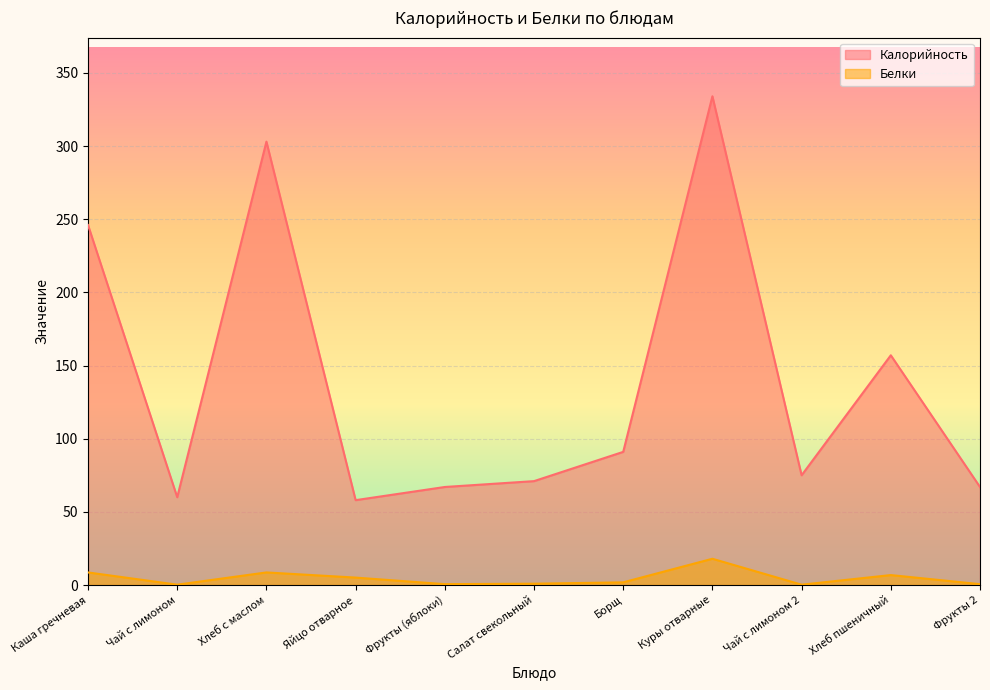

What is the average value of the Белки series?

4.7